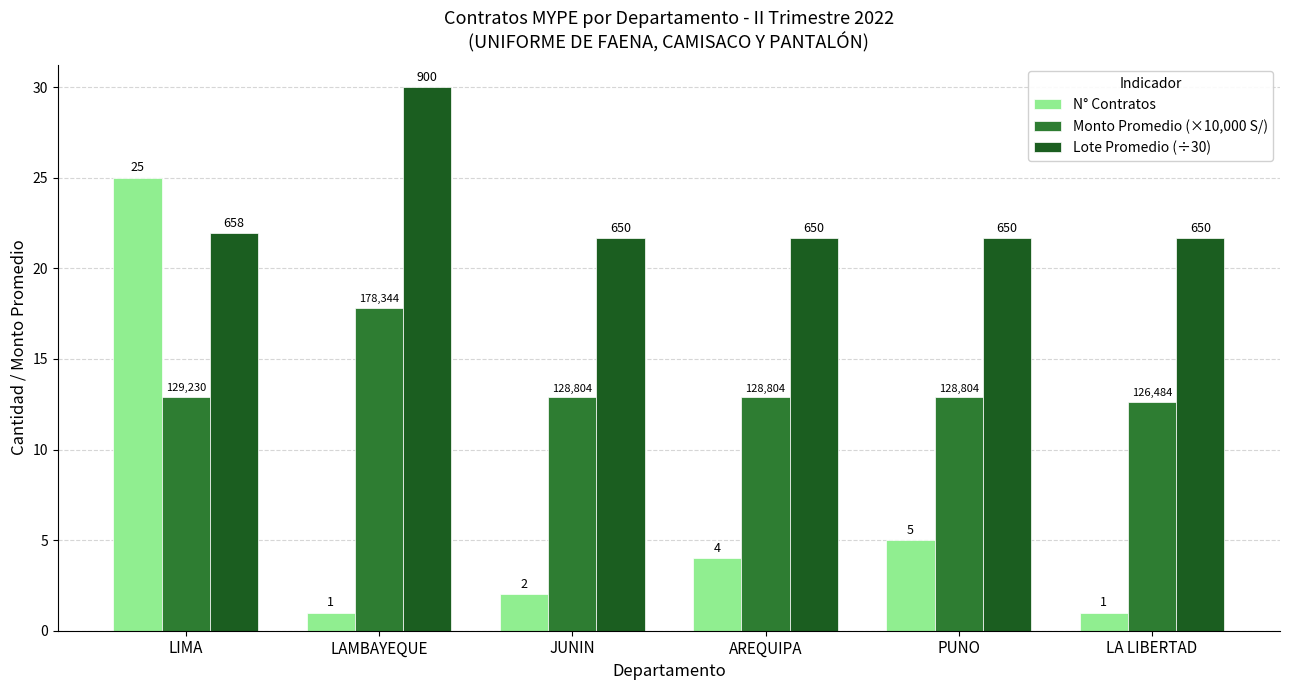

List the series in order of their overall mean, highest first.

Lote Promedio (÷30), Monto Promedio (×10,000 S/), N° Contratos